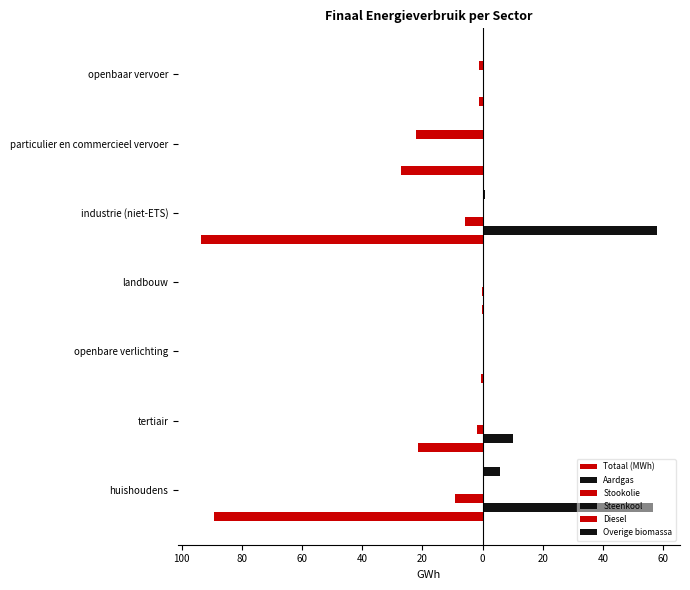

Which series has the widest spread of values?

Totaal (MWh)